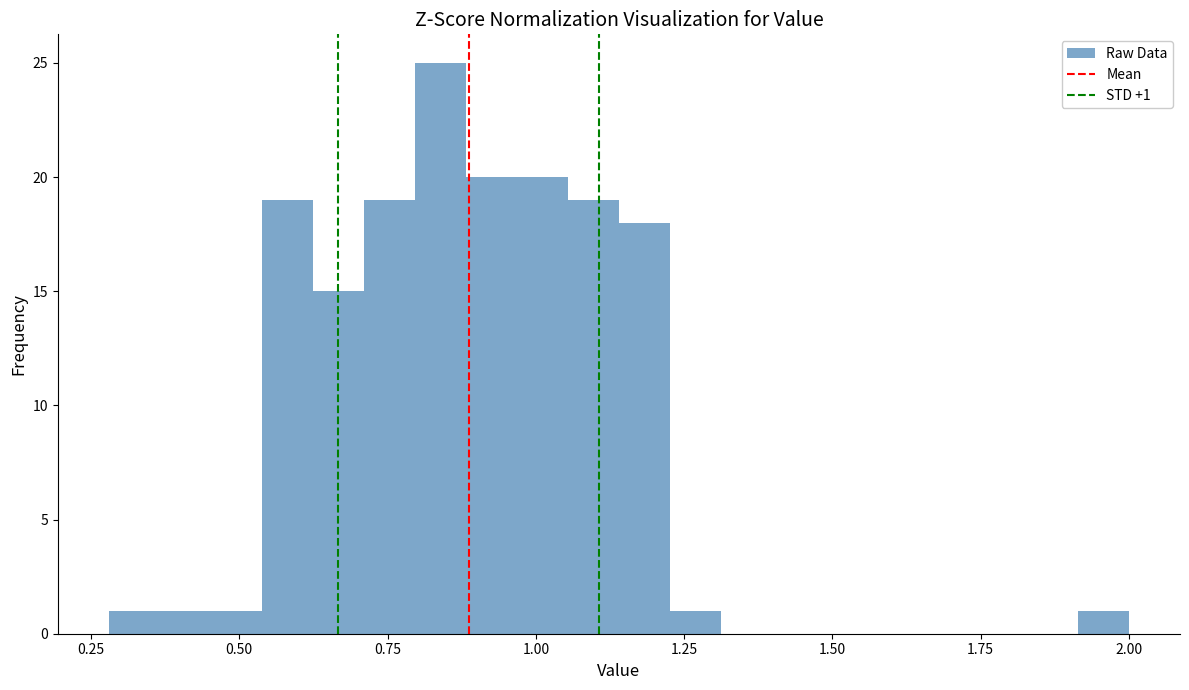

Read against the x-axis, roughly where is the centre of the tallest bar?

0.85